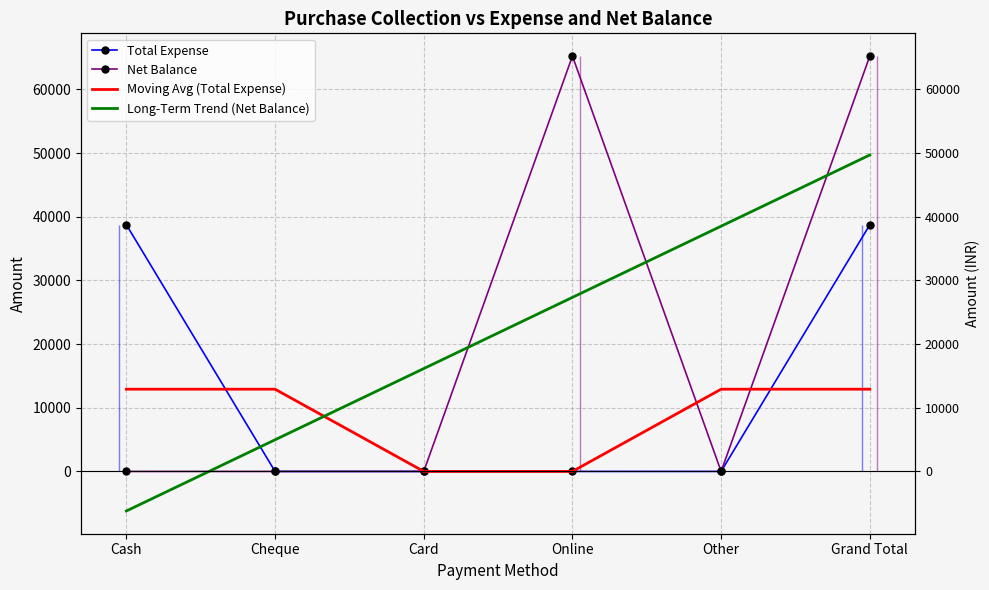

Reading left to right, transcribe all the data shown in this chart.

Total Expense: Cash=38750.0	Cheque=0.0	Card=0.0	Online=0.0	Other=0.0	Grand Total=38750.0
Net Balance: Cash=0.0	Cheque=0.0	Card=0.0	Online=65250.0	Other=0.0	Grand Total=65250.0
Moving Avg (Total Expense): Cash=12916.7	Cheque=12916.7	Card=0.0	Online=0.0	Other=12916.7	Grand Total=12916.7
Long-Term Trend (Net Balance): Cash=-6214.3	Cheque=4971.4	Card=16157.1	Online=27342.9	Other=38528.6	Grand Total=49714.3